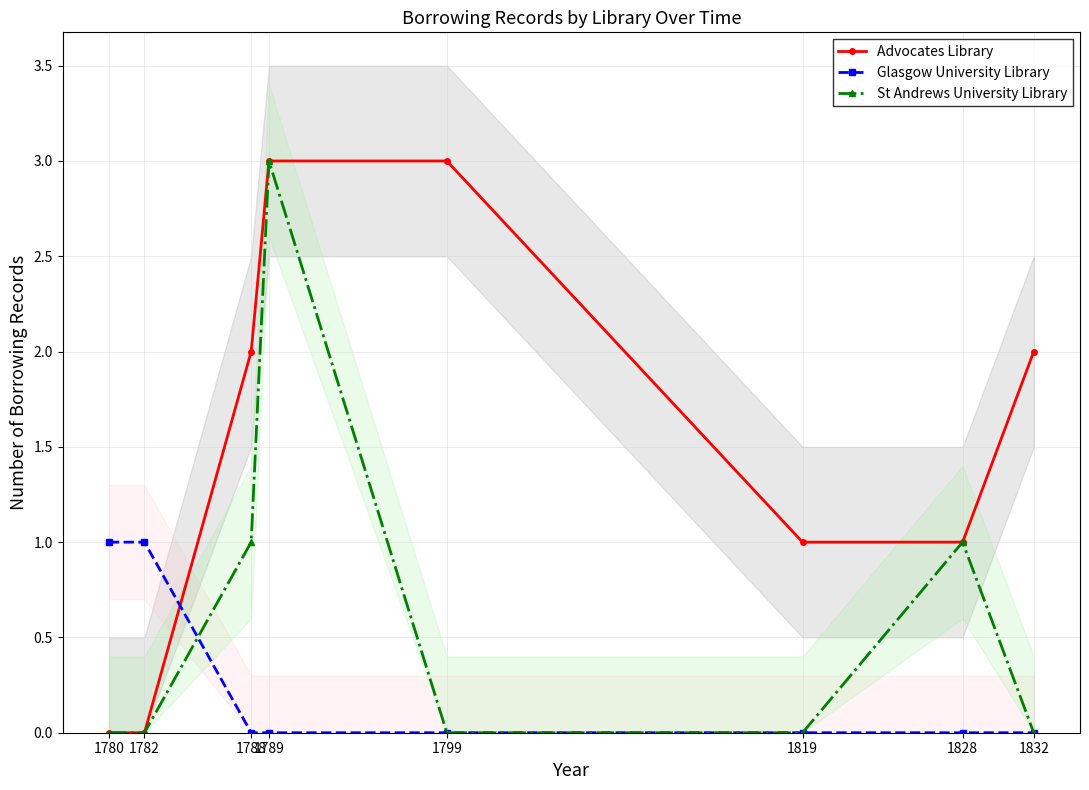

The Advocates Library series shows 0 at 1780. True or false?

True